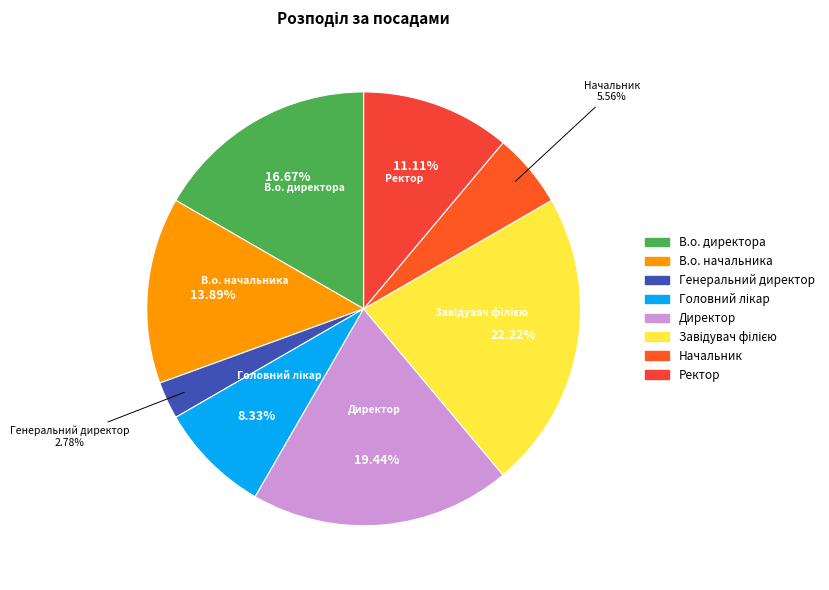

To the nearest percent, what percentage of the pie is Генеральний директор?

3%